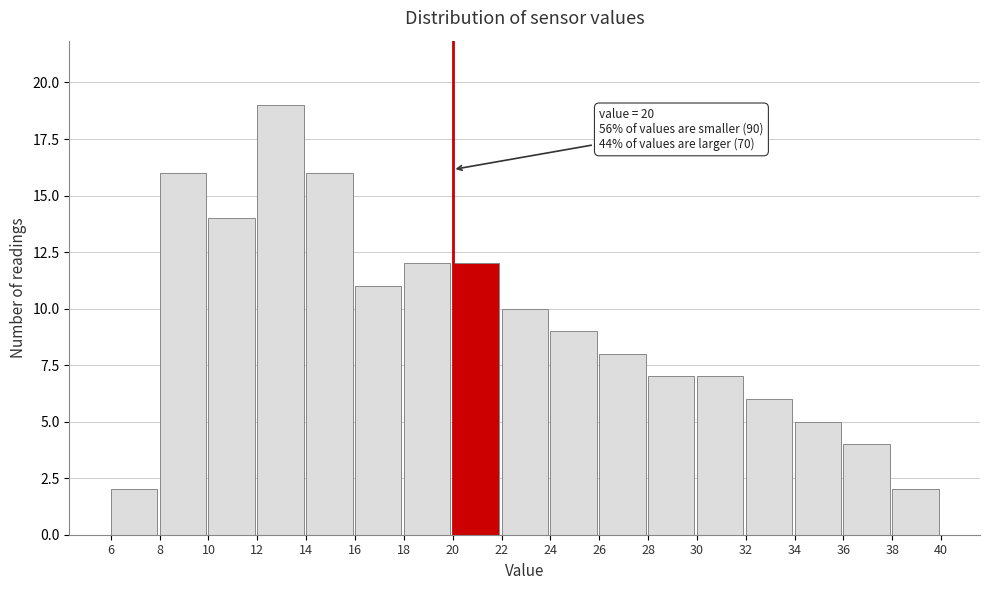

Over which range of the x-axis is the bar tallest?

12 to 14